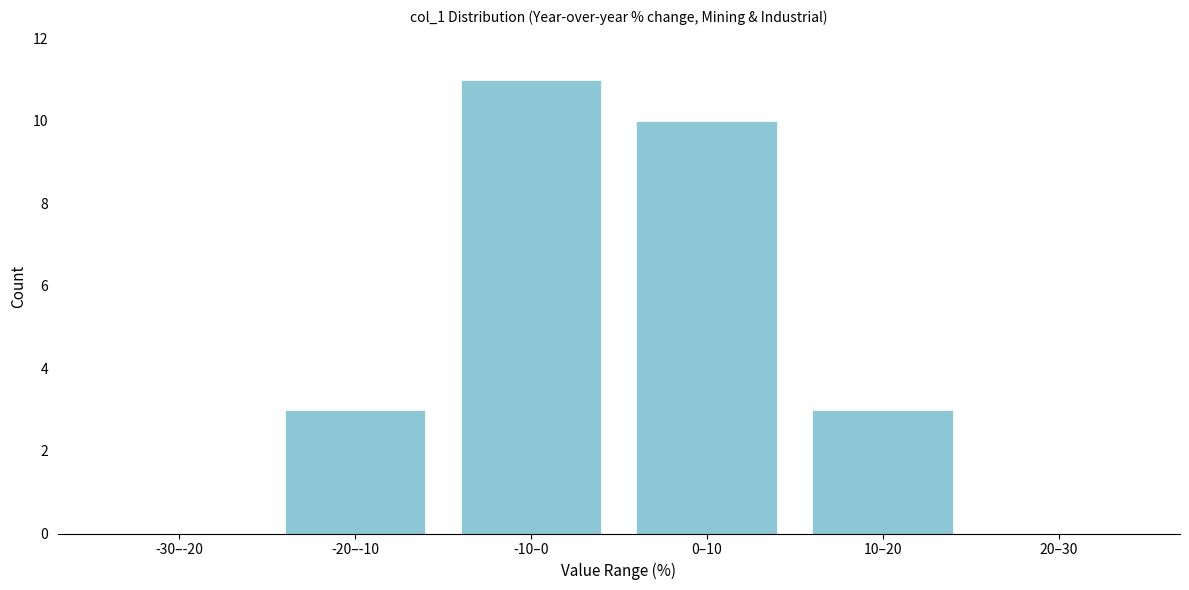

Reading left to right, what are all the values shown in this chart?

-30–-20=0	-20–-10=3	-10–0=11	0–10=10	10–20=3	20–30=0